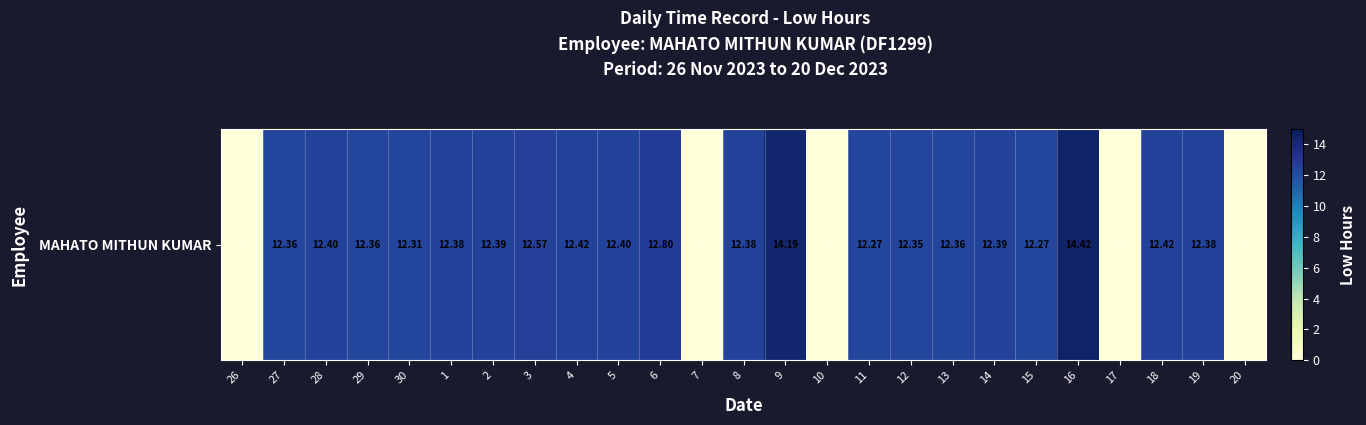

Rank the categories by value from highest to lowest.

16, 9, 6, 3, 4, 18, 28, 5, 2, 14, 1, 8, 19, 27, 29, 13, 12, 30, 11, 15, 26, 7, 10, 17, 20